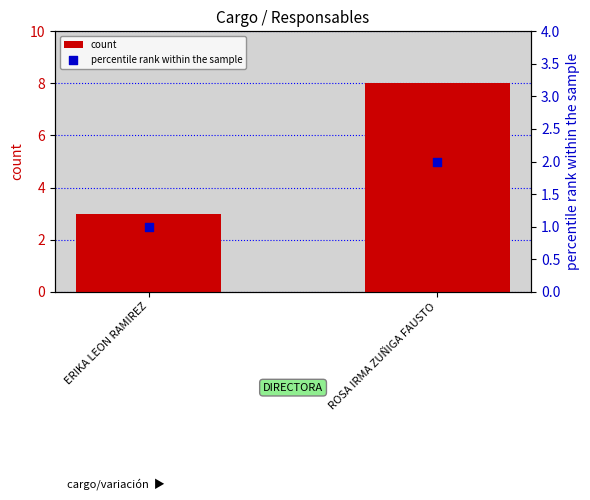

Which series contains the lowest Y value?

percentile rank within the sample